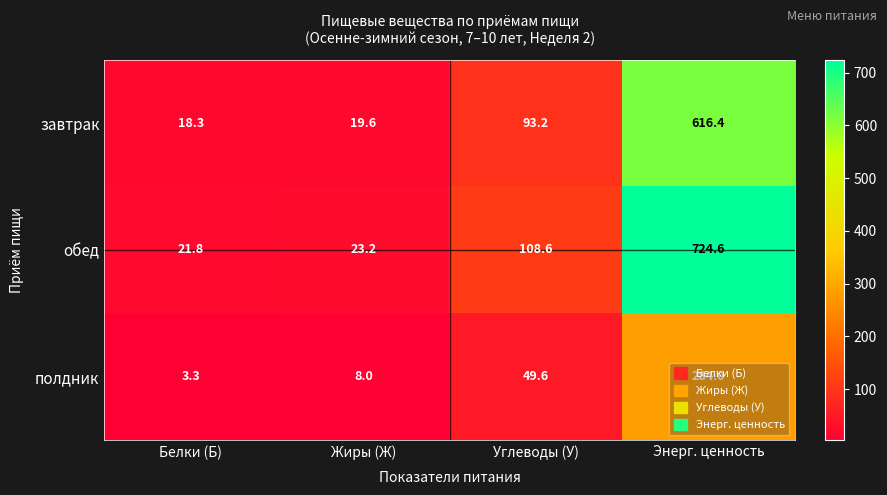

Where is полдник nearest to the value 143?

Углеводы (У)